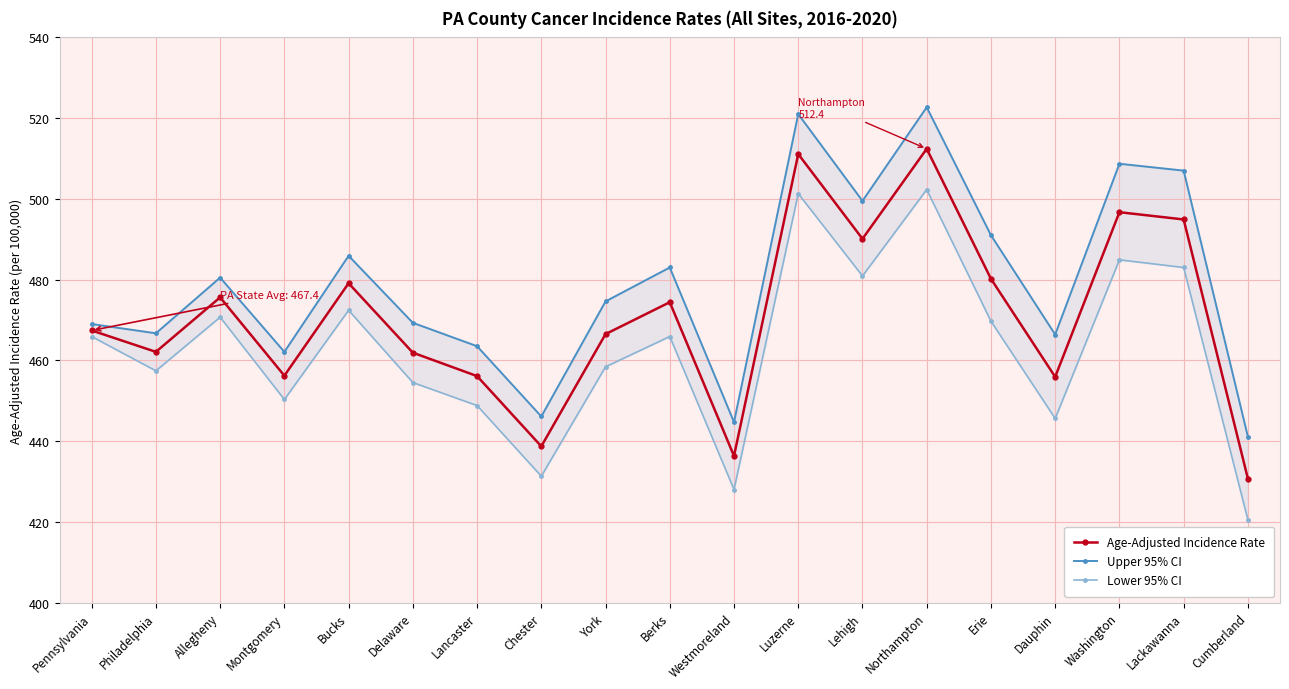

Does the chart have visible grid lines?

Yes